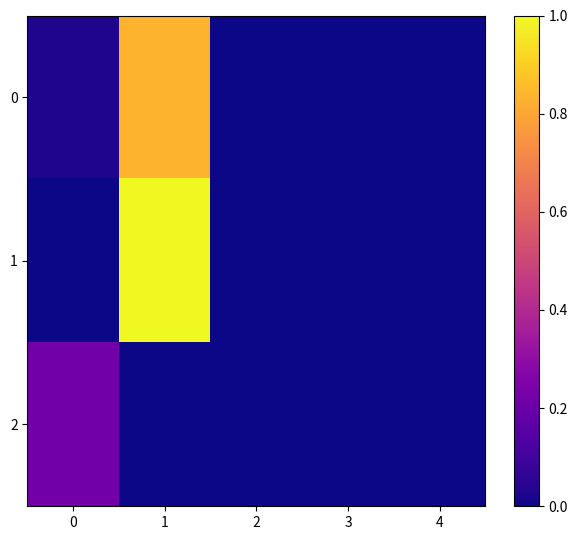

Rank the series by their average value, from highest to lowest.

1, 0, 2